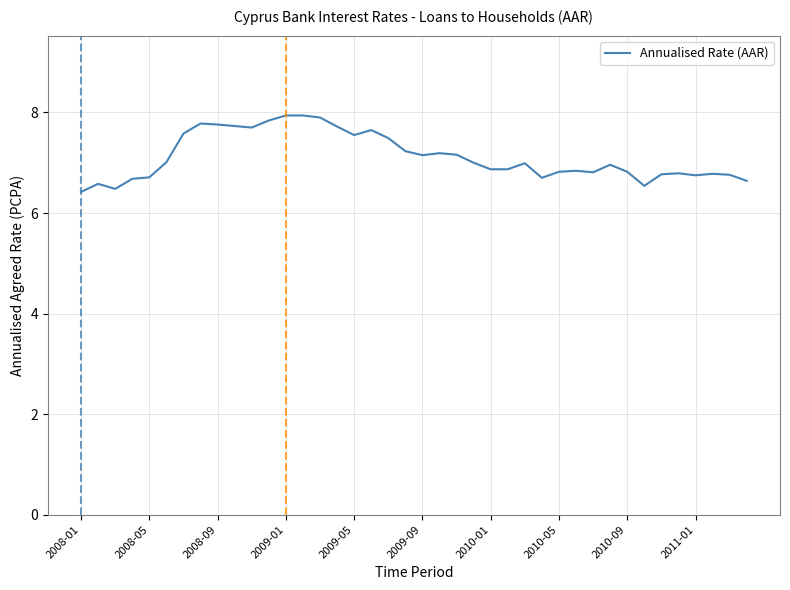

What is the maximum value shown in the chart?

7.9